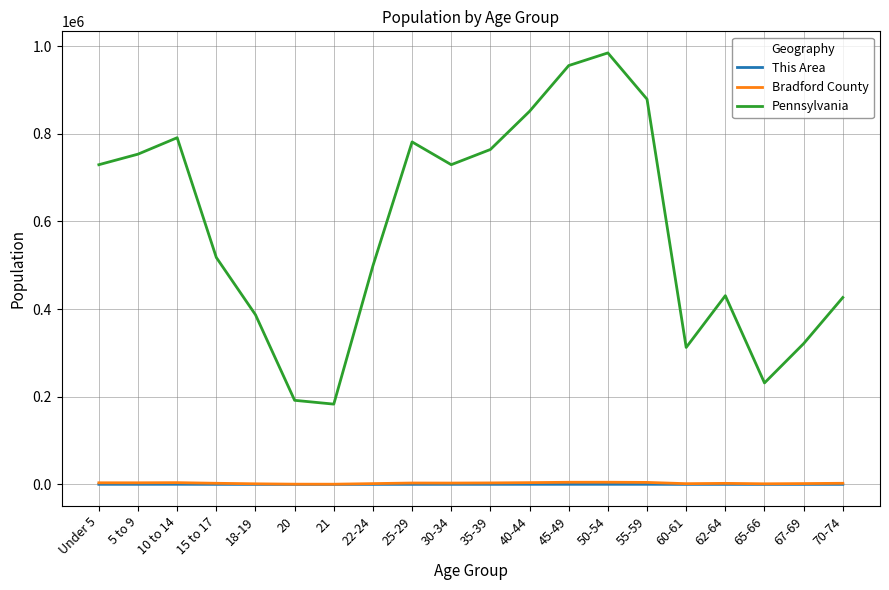

Where is Pennsylvania nearest to the value 583949?

15 to 17